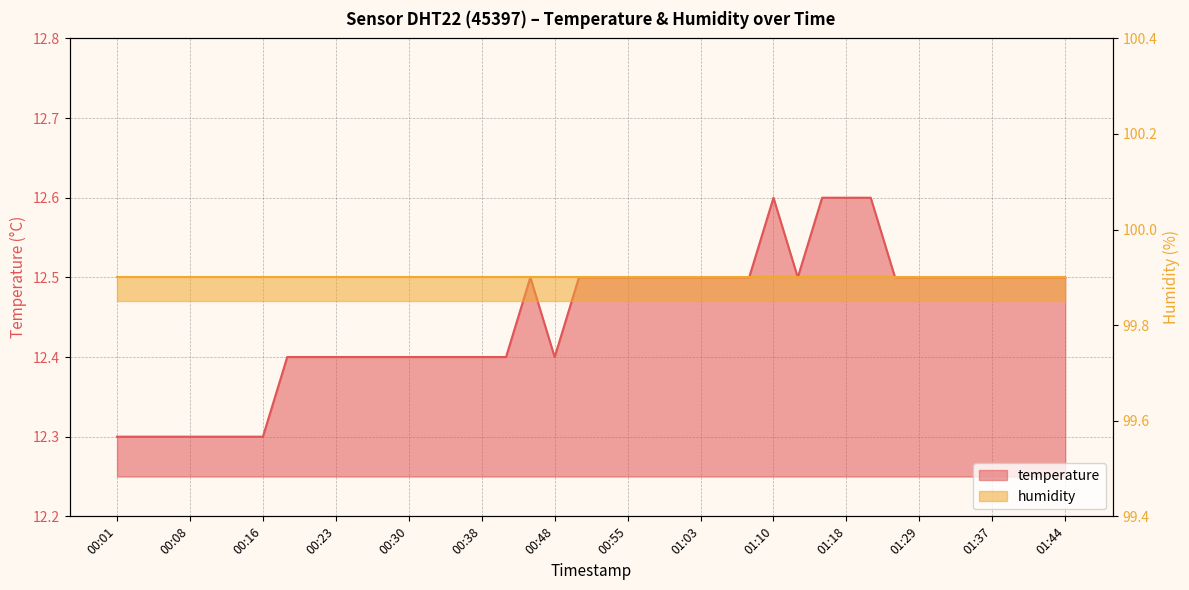

At which category does the chart reach its peak across all series?

01:10